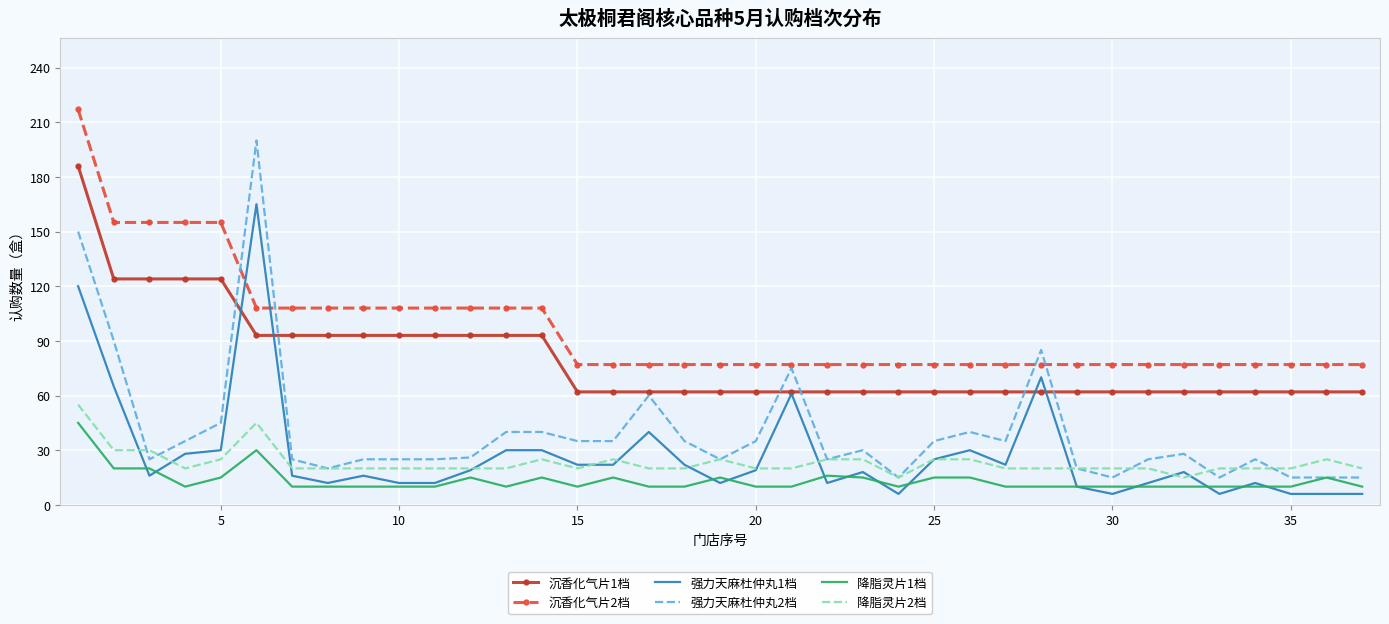

Which series has the largest range (max minus min)?

强力天麻杜仲丸2档